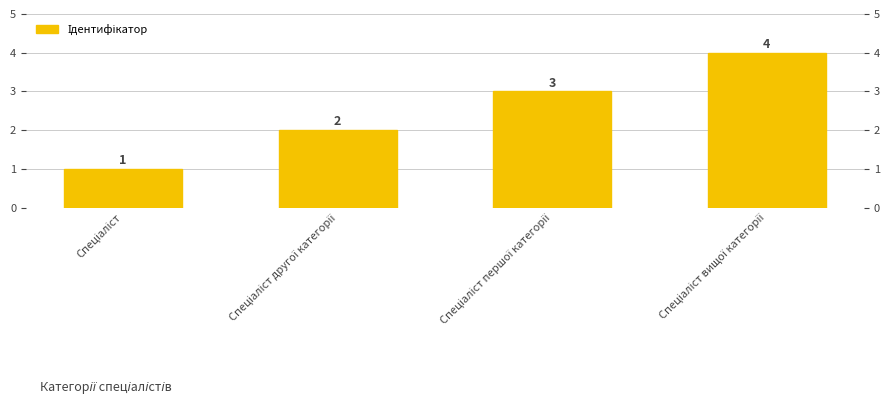

What is the average value?

2